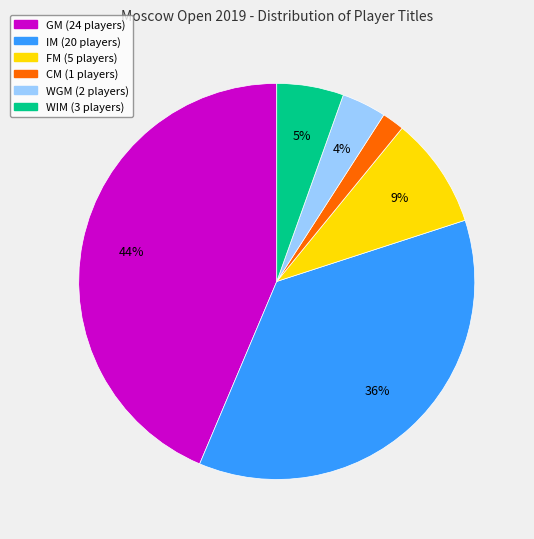

True or false: WGM accounts for 4% of the total.

True